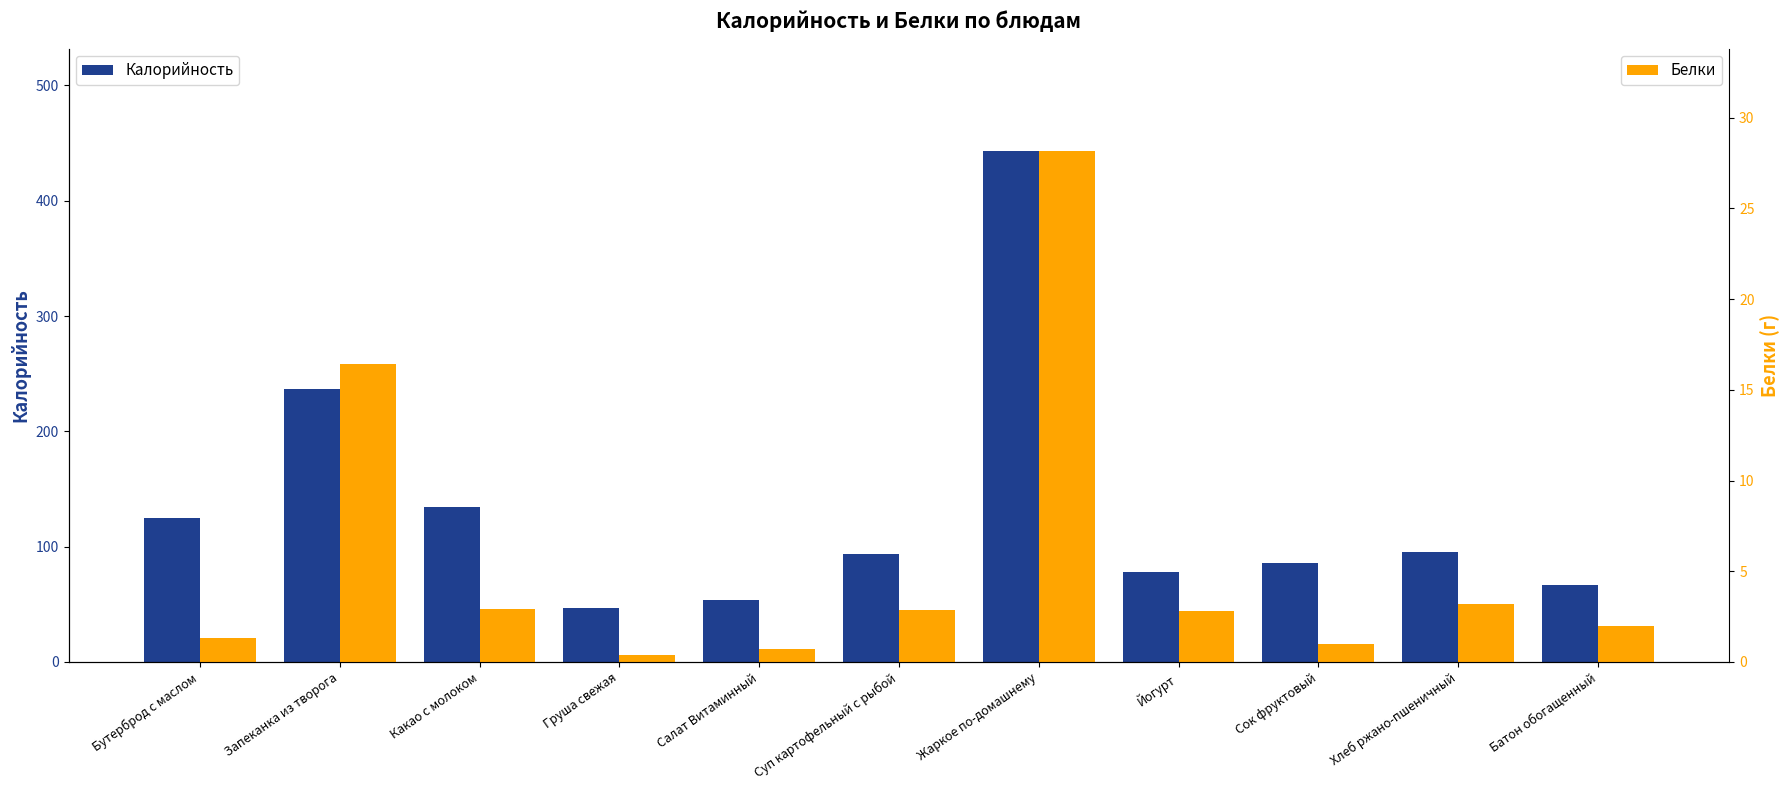

What is the greatest value displayed?

443.3